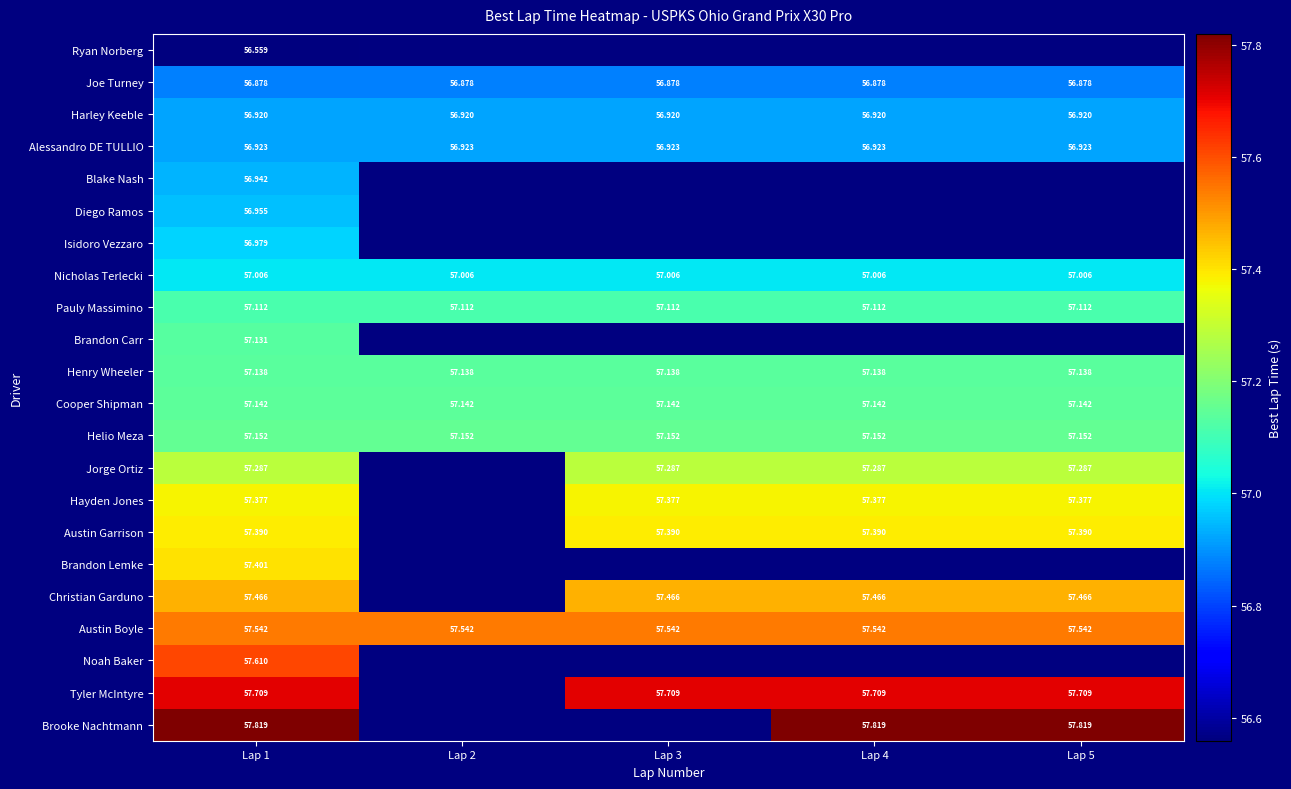

Which series has the largest range (max minus min)?

Ryan Norberg